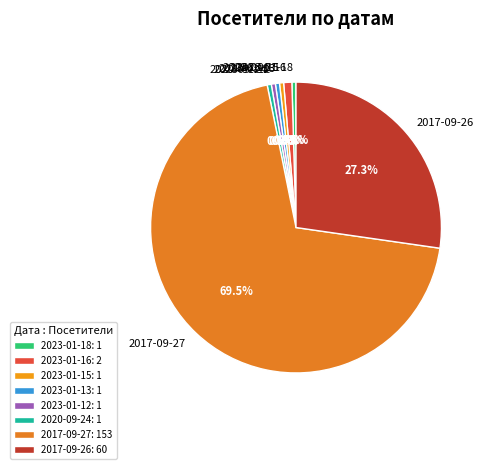

Between 2017-09-26 and 2023-01-16, which is larger?

2017-09-26